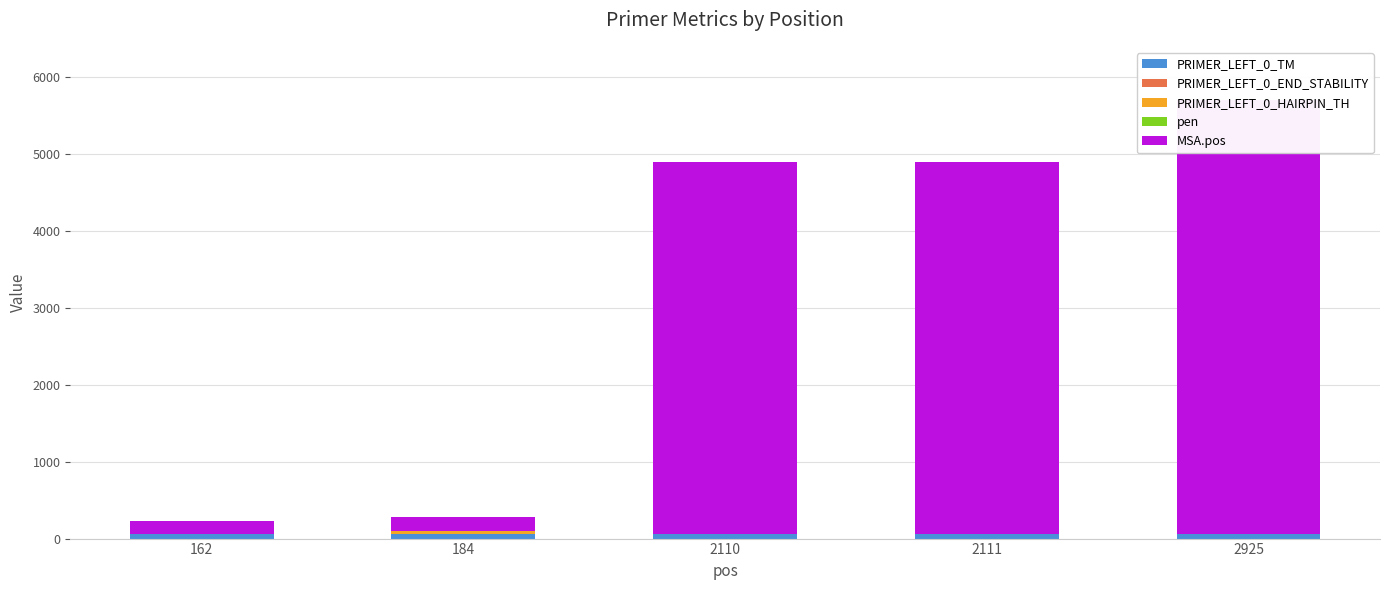

At which category is the sum across all series the highest?

2925